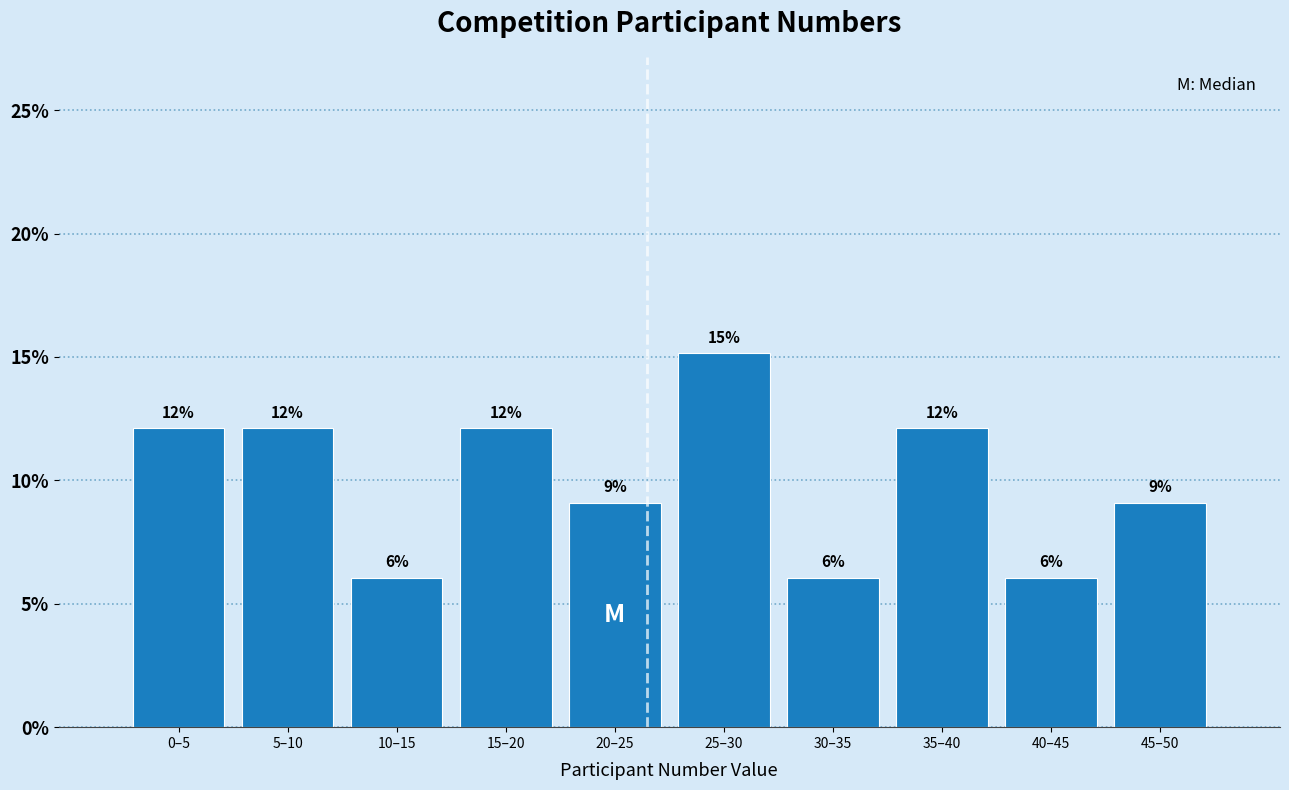

Are the bars horizontal?

No